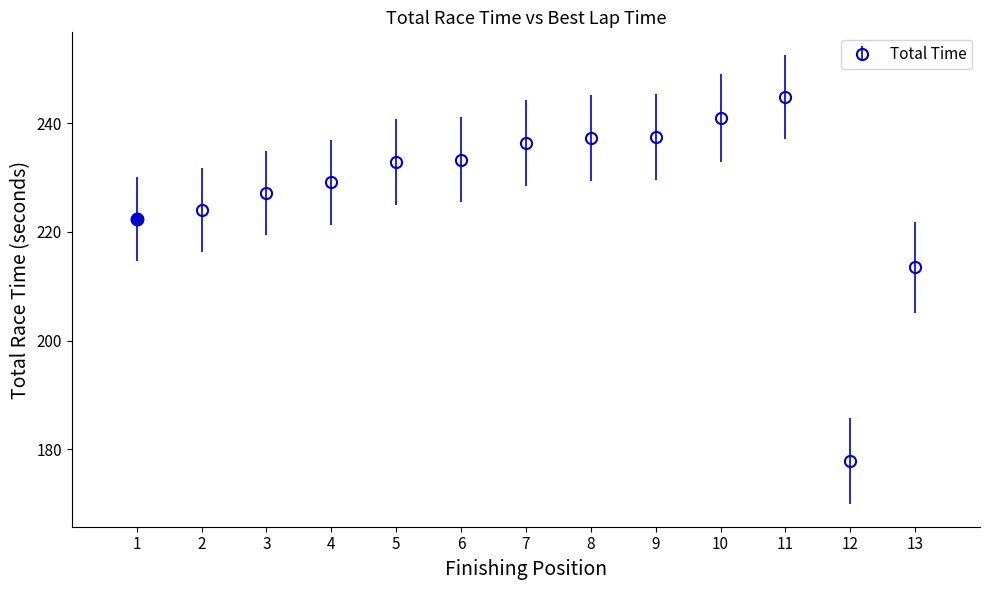

What is the change in value from 5 to 12?

-55.1